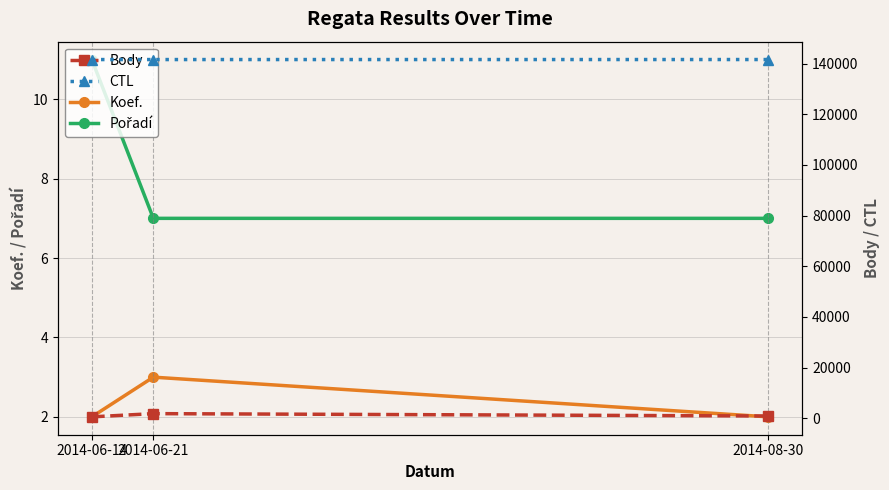

Is it true that Koef. equals 1 at 2014-06-14?

False